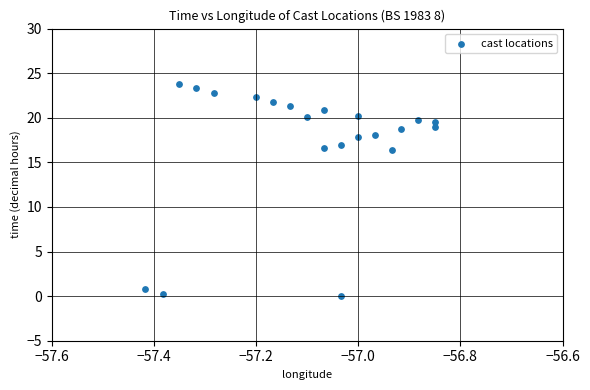

What is the range of X values (max minus min)?

0.6